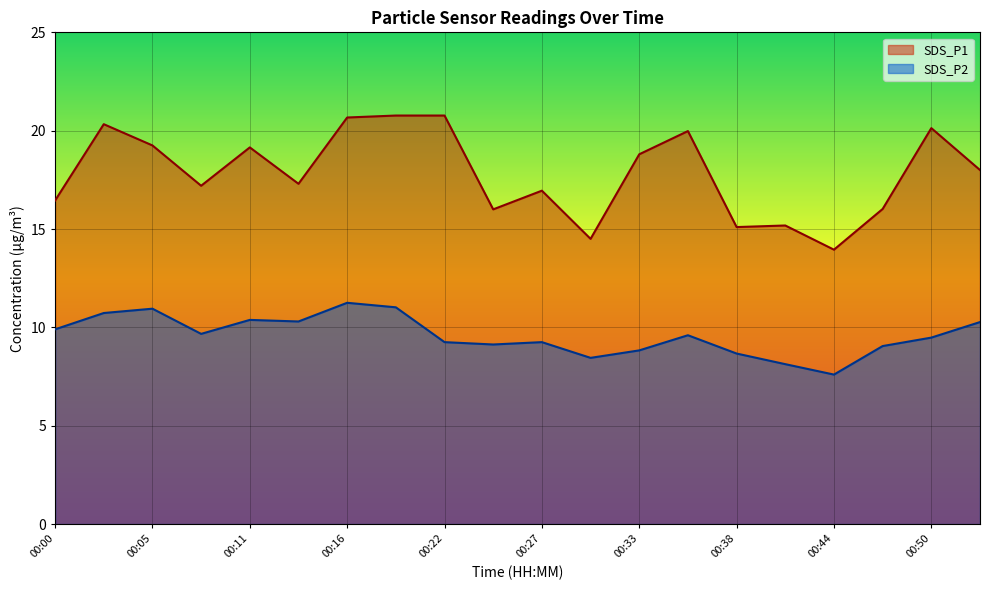

What is the lowest value of the SDS_P1 series?

13.9